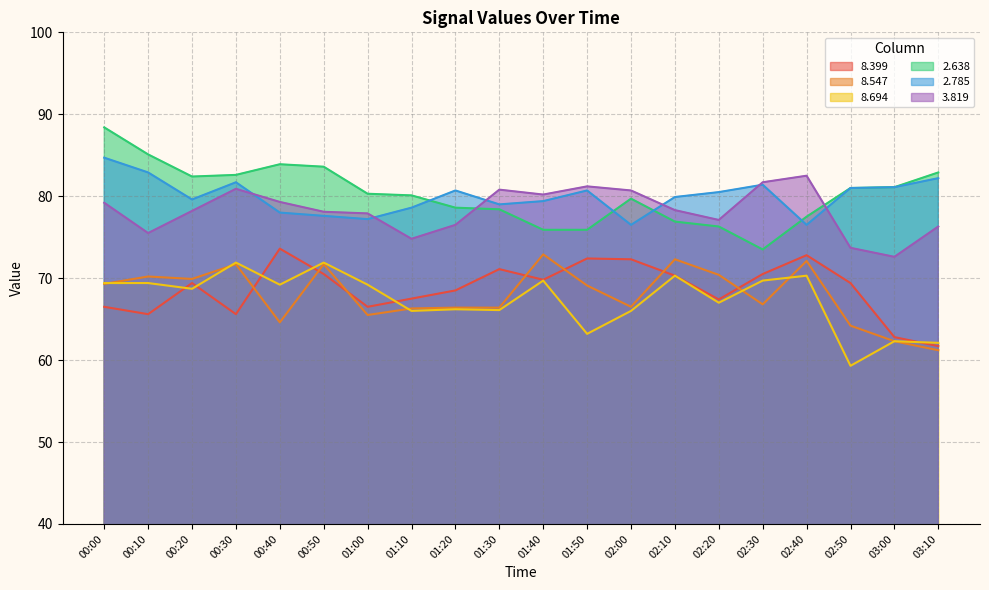

True or false:   3.819 and   8.694 intersect in this chart.

False